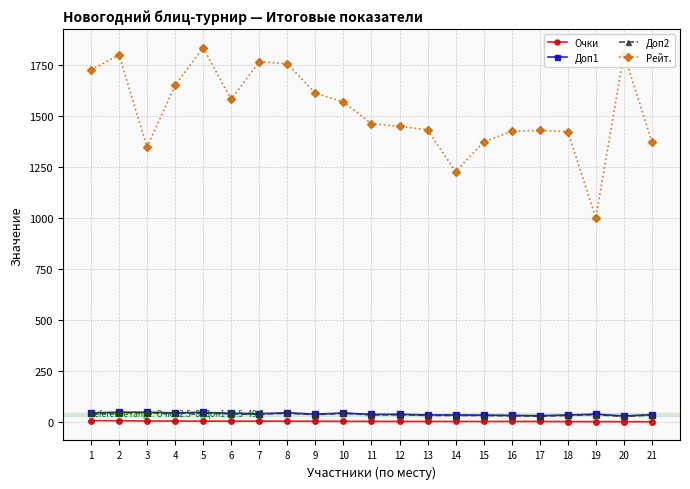

The value of Рейт. at 18 is 1423.0. True or false?

True